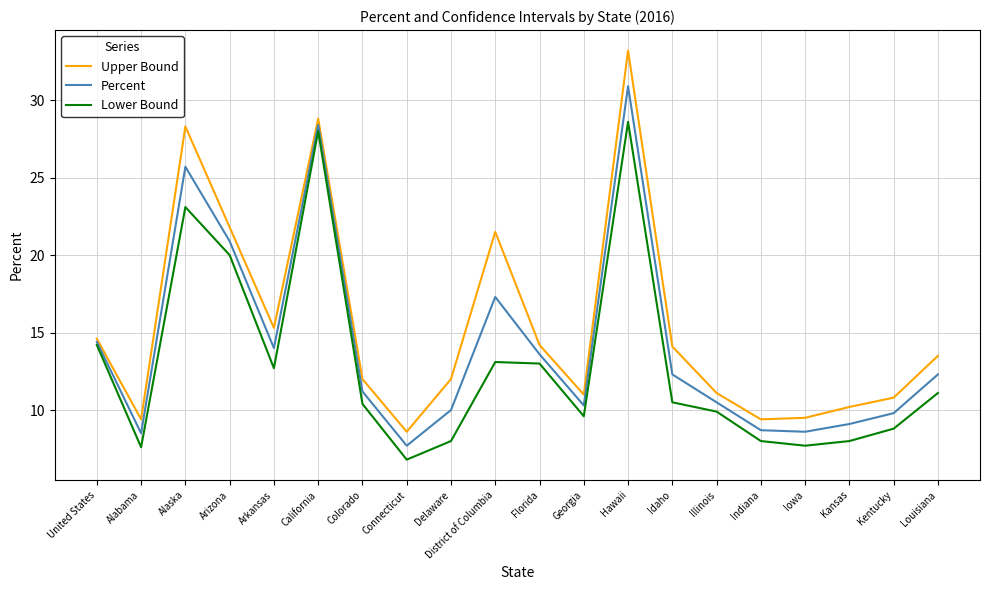

Is it true that Lower Bound equals 16.8 at Georgia?

False